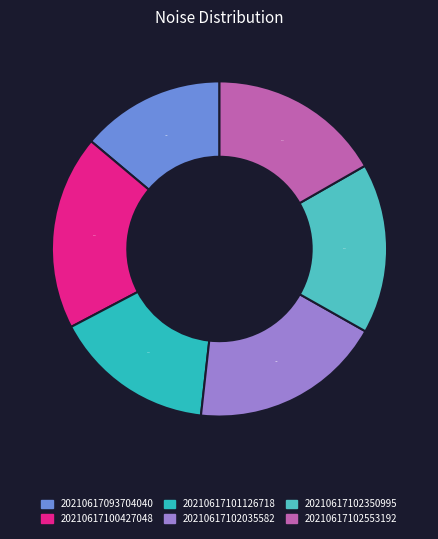

Which has a higher value, 20210617102035582 or 20210617101126718?

20210617102035582